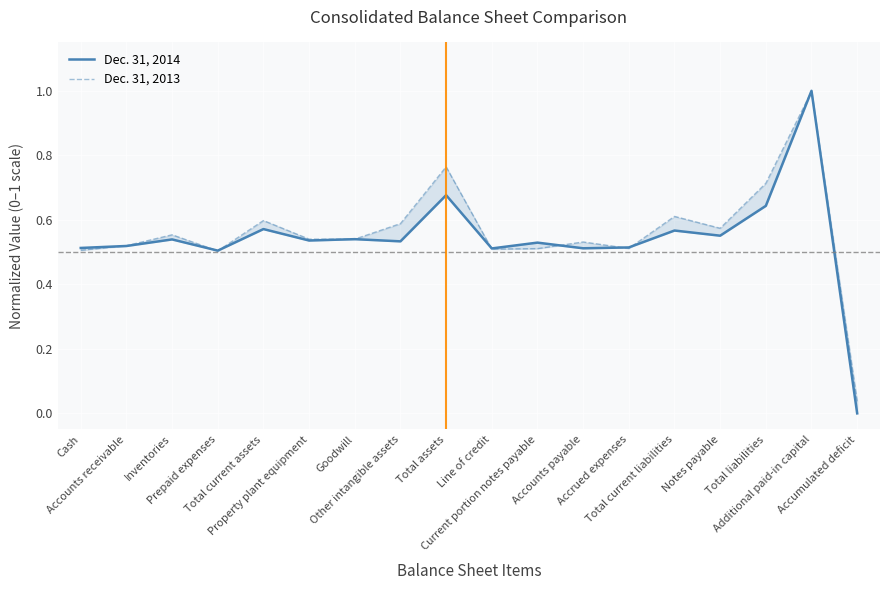

At which category is the sum across all series the highest?

Additional paid-in capital